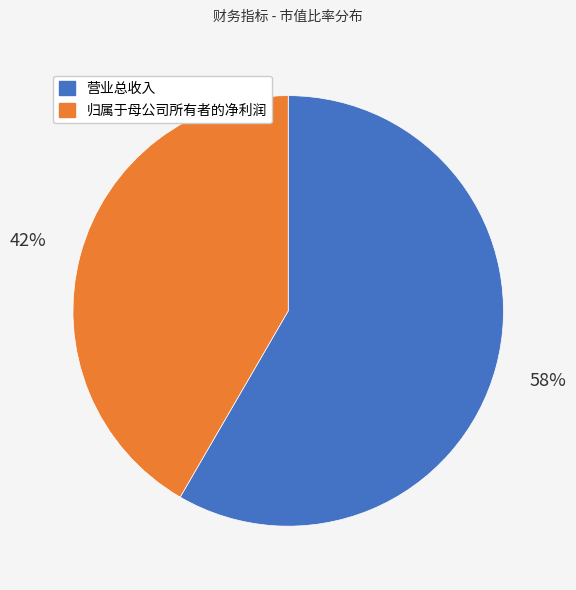

Count the number of slices in the pie.

2